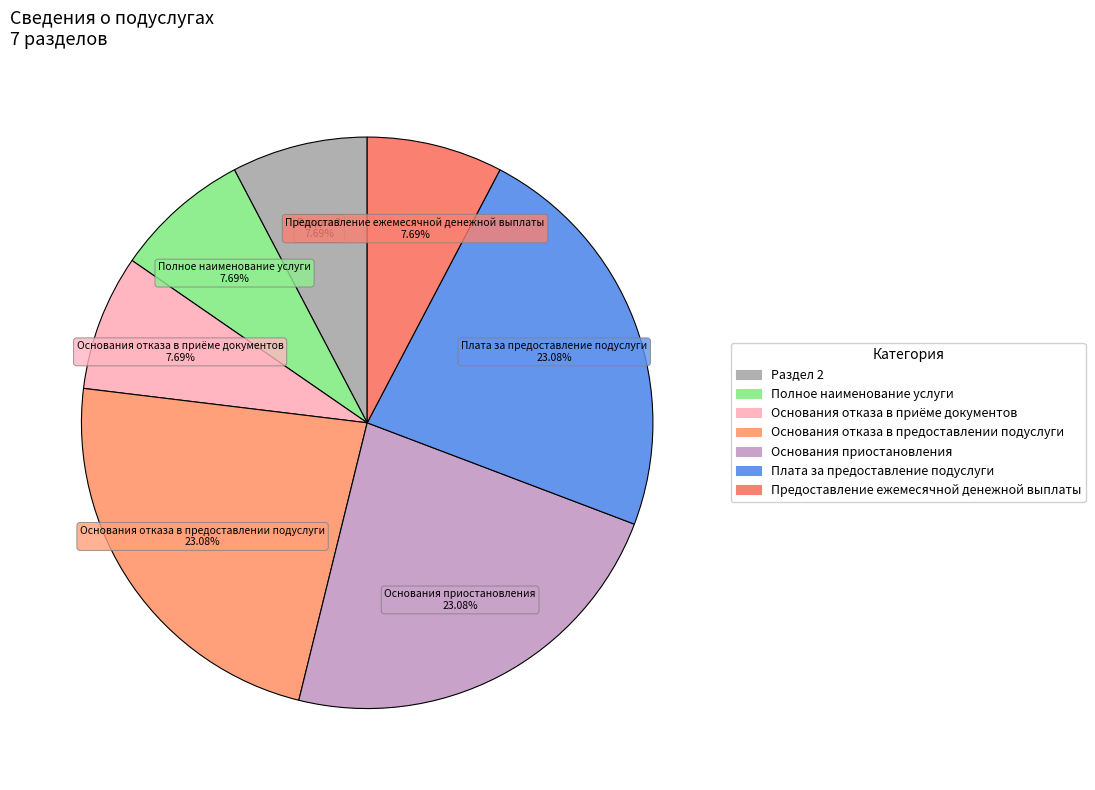

Is it true that Основания отказа в приёме документов is 8% of the pie?

True